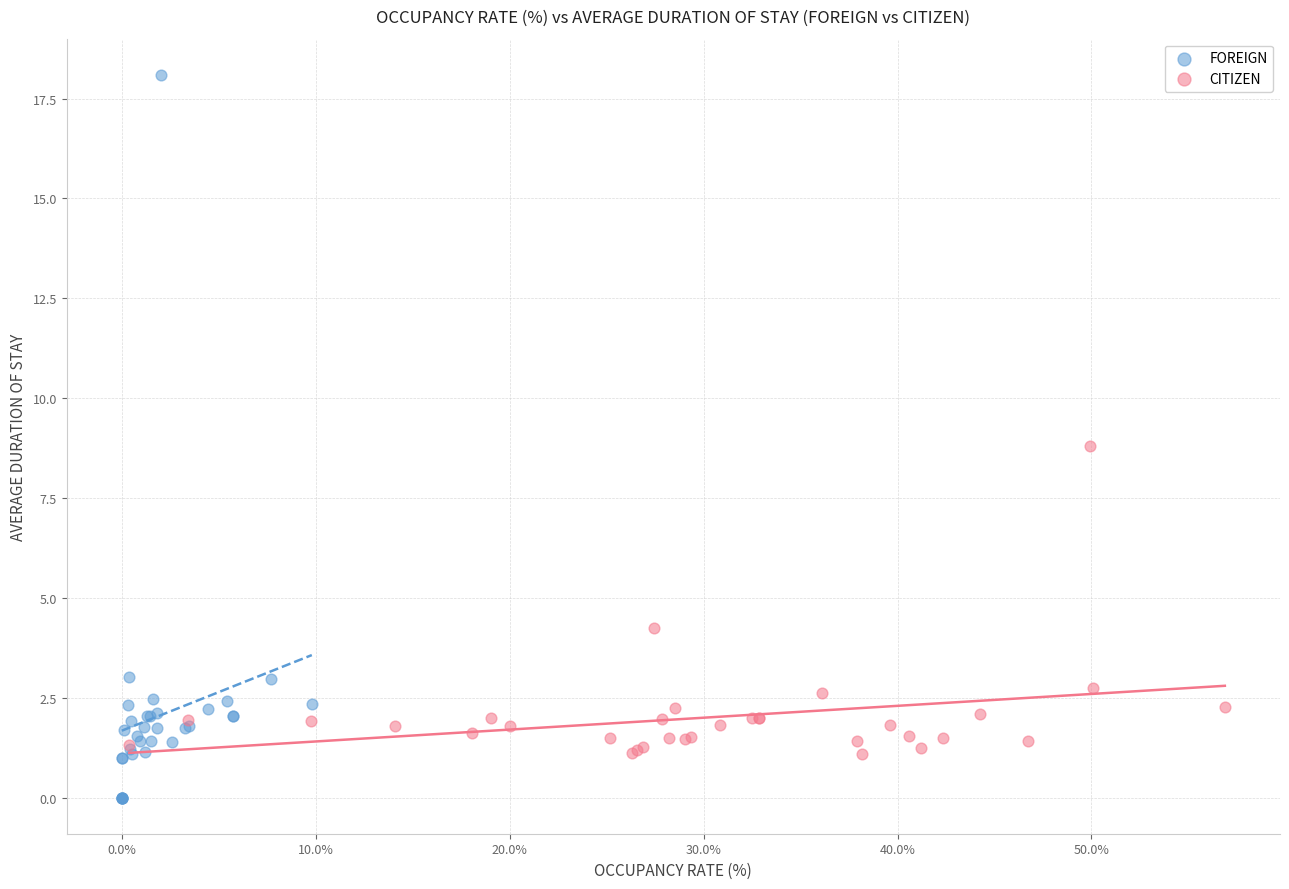

Which series reaches the minimum Y coordinate?

FOREIGN